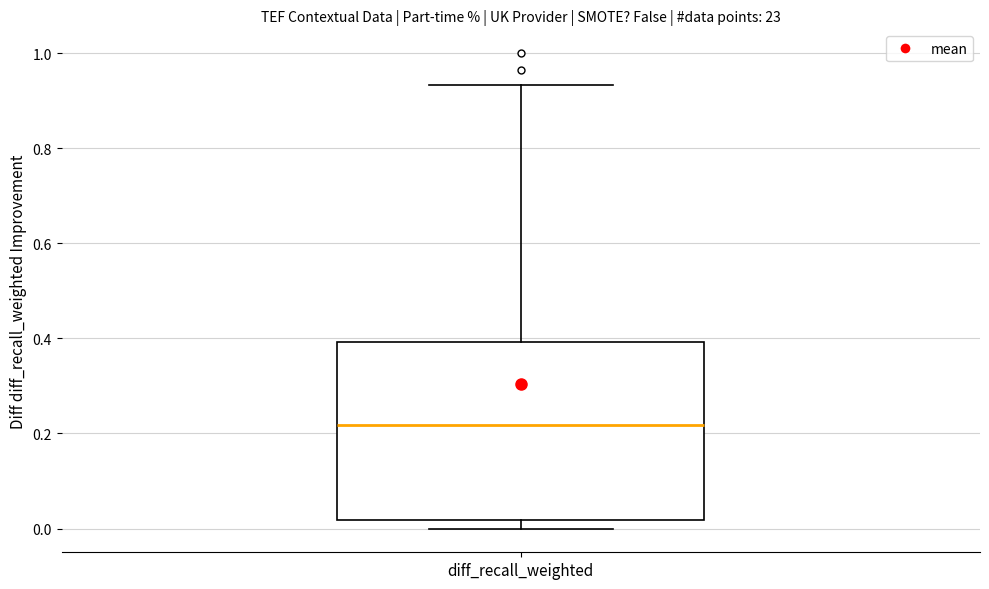

Transcribe this box plot: give where the median line is, the range the box spans, and where the two whiskers end, as read against the y-axis. The values are not printed on the chart, so give them approximately, as read against the axis.

median 0.22, box 0.02 to 0.40, whiskers 0.00 to 0.94